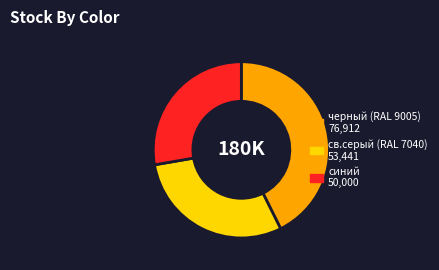

Is there any slice that represents more than half of the pie?

No